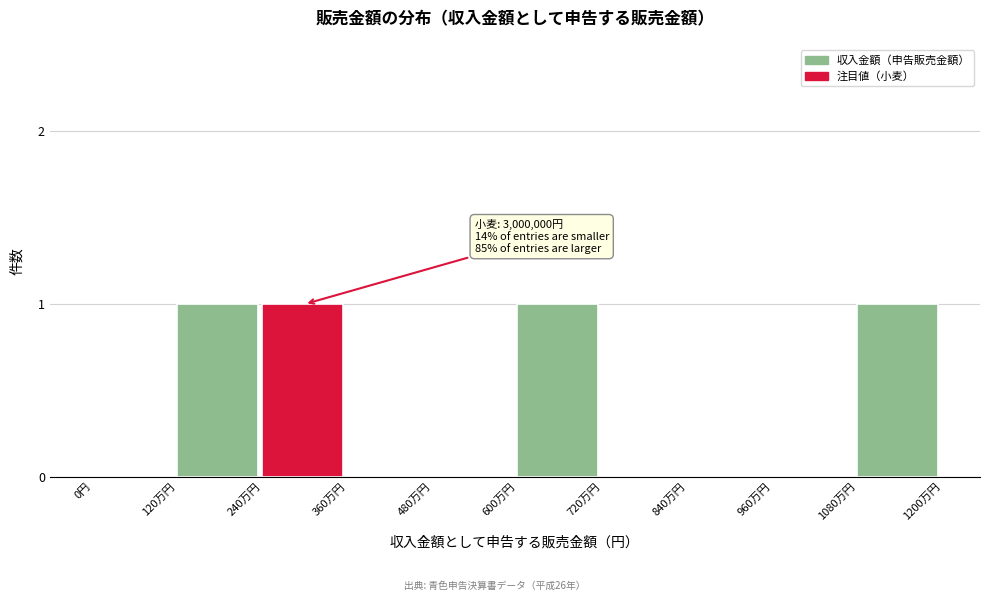

Reading left to right, transcribe all the data shown in this chart.

0円=0	120万円=1	240万円=1	360万円=0	480万円=0	600万円=1	720万円=0	840万円=0	960万円=0	1080万円=1